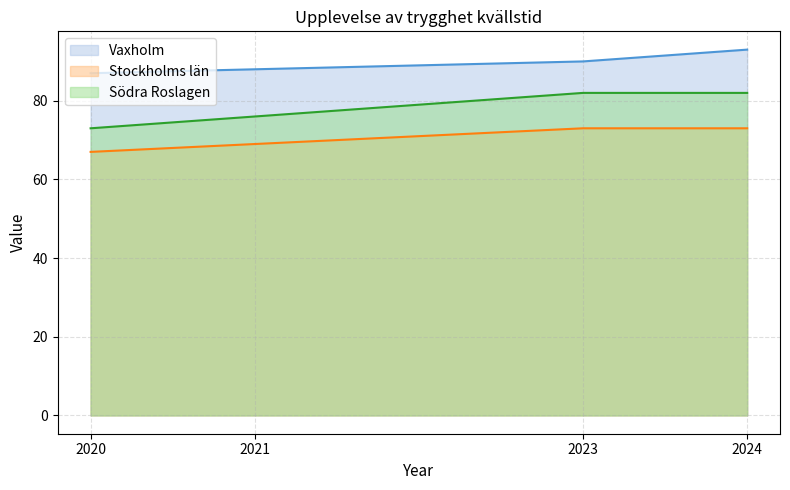

Reading right to left, what are all the values shown in this chart?

Vaxholm: 2024=93	2023=90	2021=88	2020=87
Stockholms län: 2024=73	2023=73	2021=69	2020=67
Södra Roslagen: 2024=82	2023=82	2021=76	2020=73